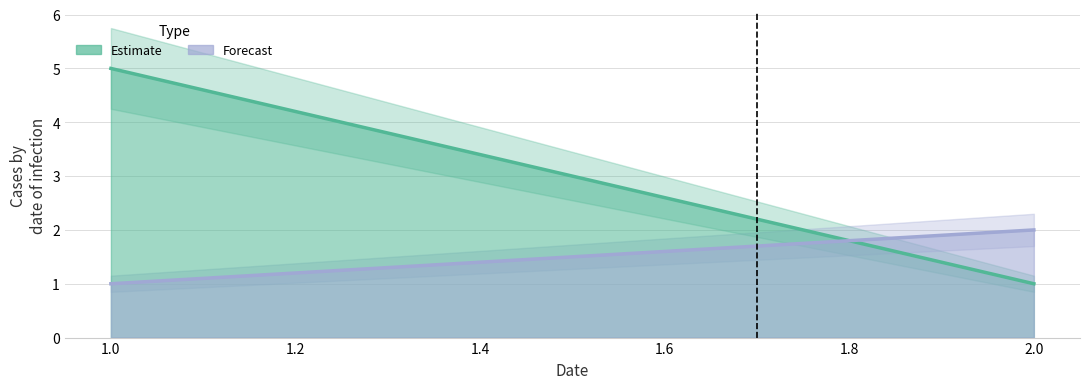

Which category has the highest value across all series?

1